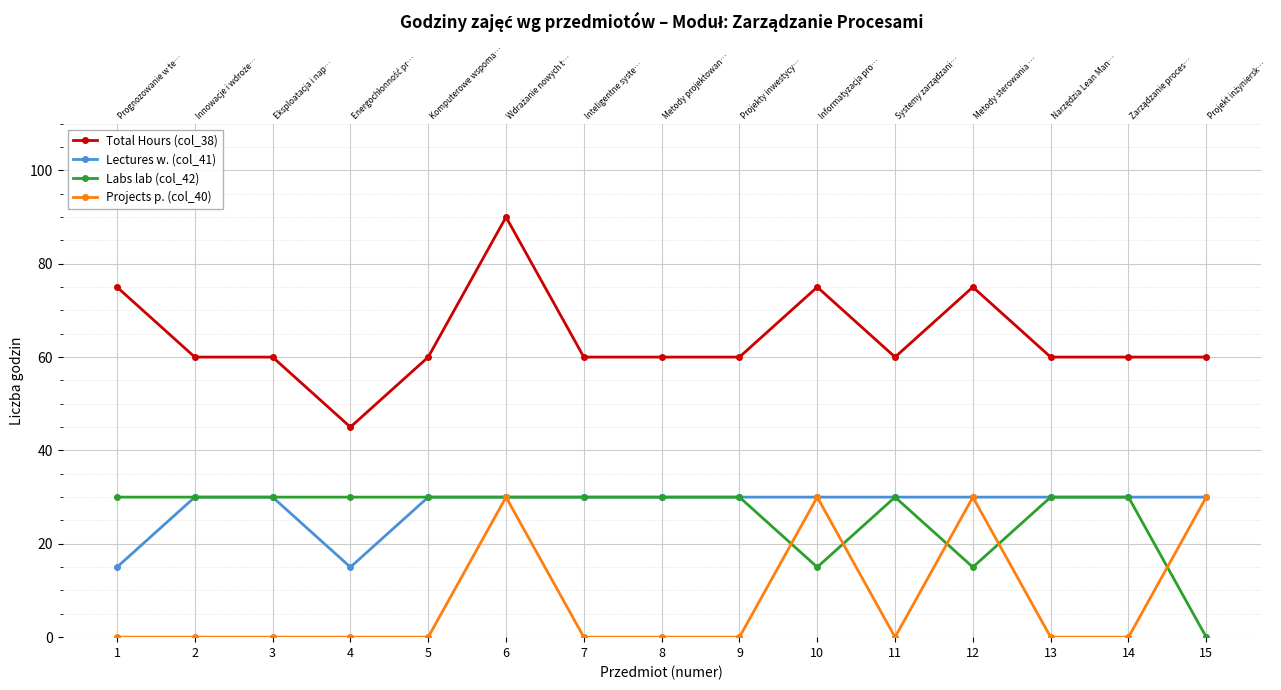

In Lectures w. (col_41), how many points are lower than both neighbors (excluding endpoints)?

1